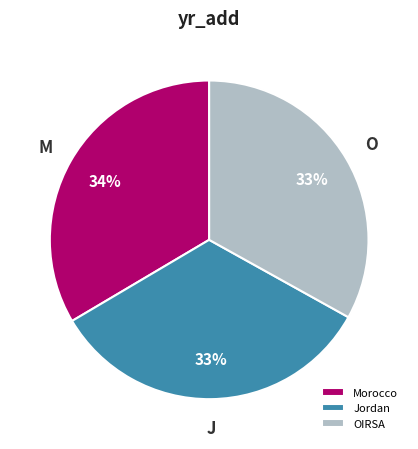

Is the sum of Morocco and OIRSA greater than half?

Yes